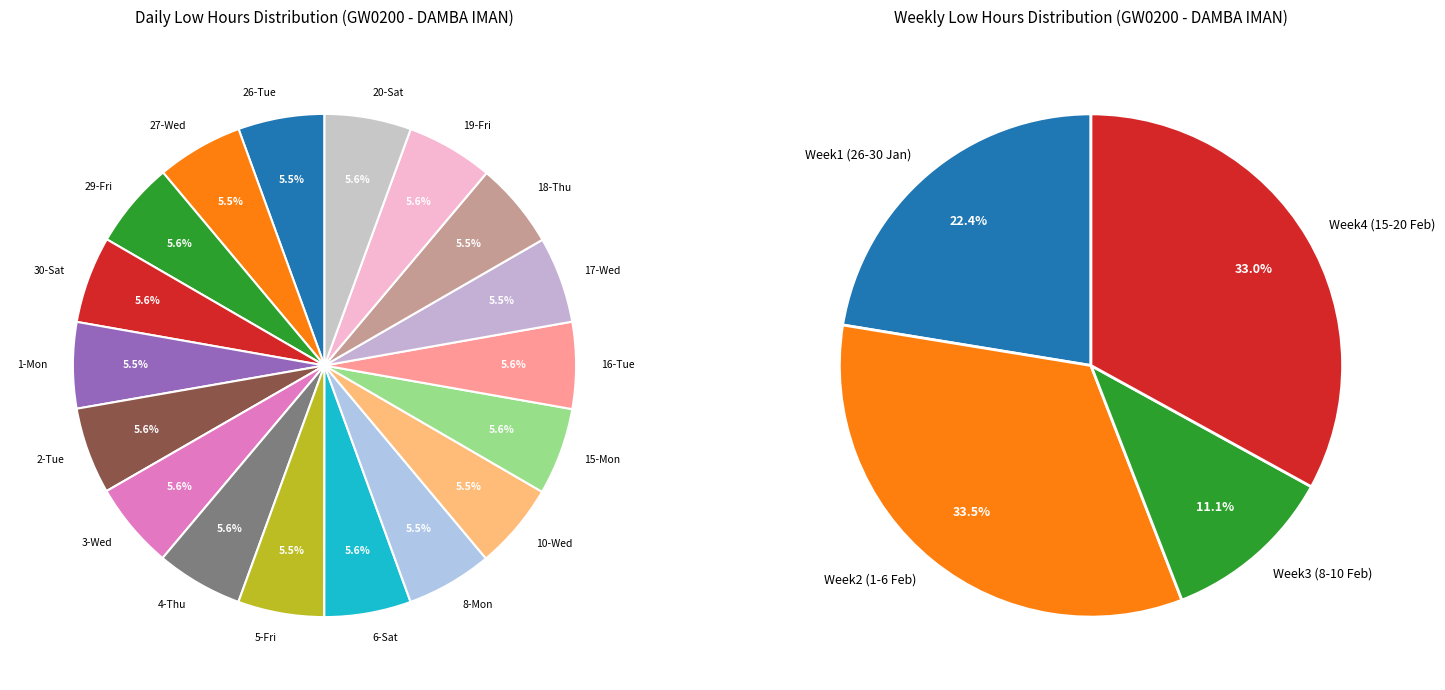

What is the total percentage of 5-Fri and 3-Wed?

11.1%